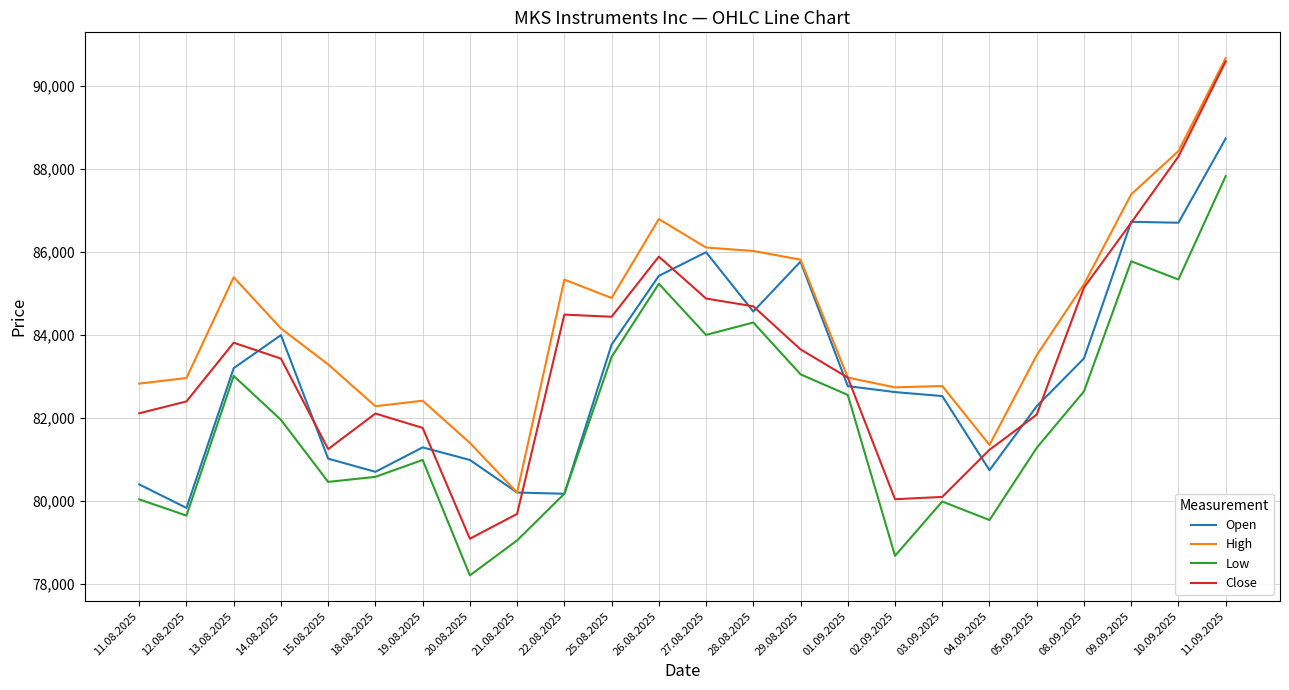

What is the average value of the Open series?

83077